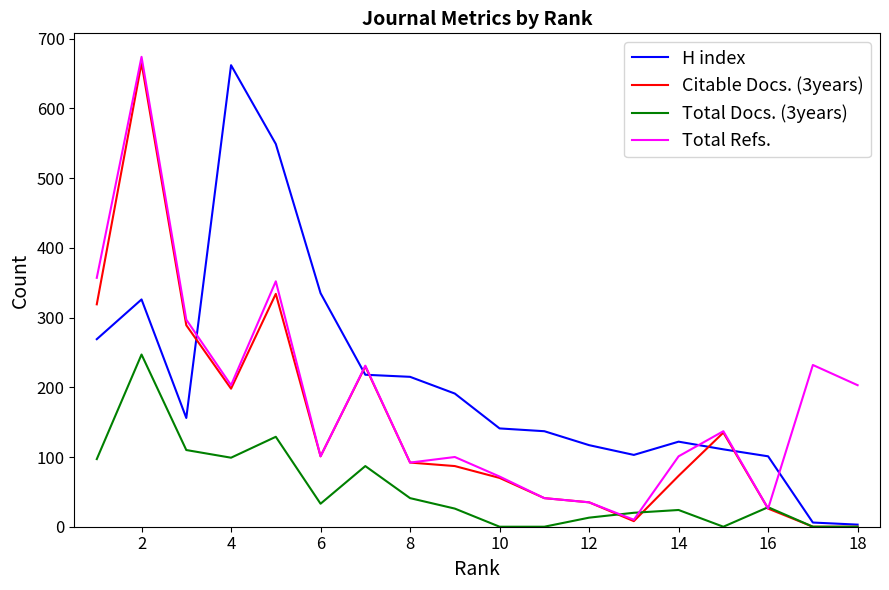

Rank the series by their average value, from highest to lowest.

H index, Total Refs., Citable Docs. (3years), Total Docs. (3years)